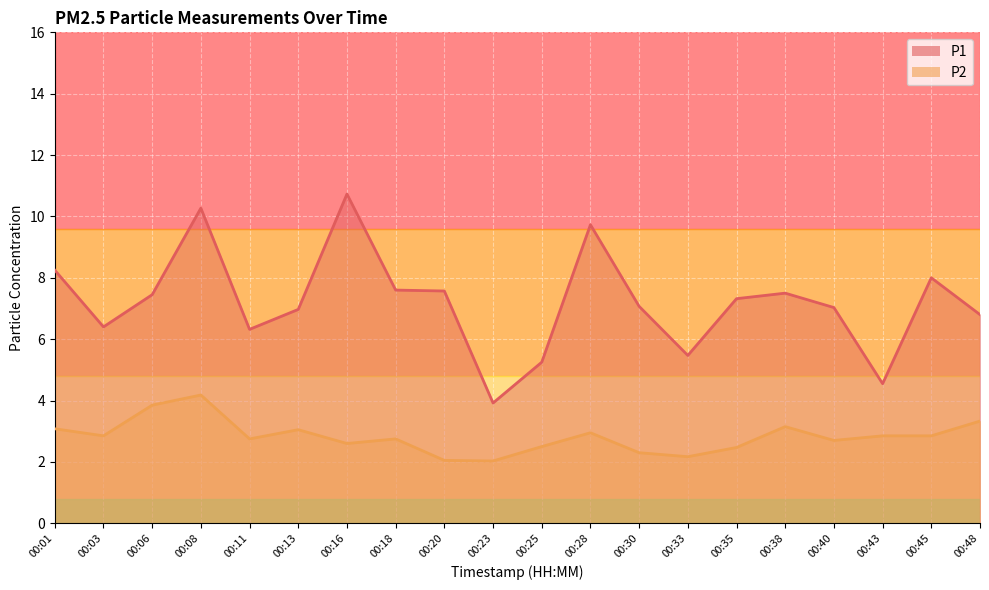

At 00:45, list the series in order from largest to smallest.

P1, P2